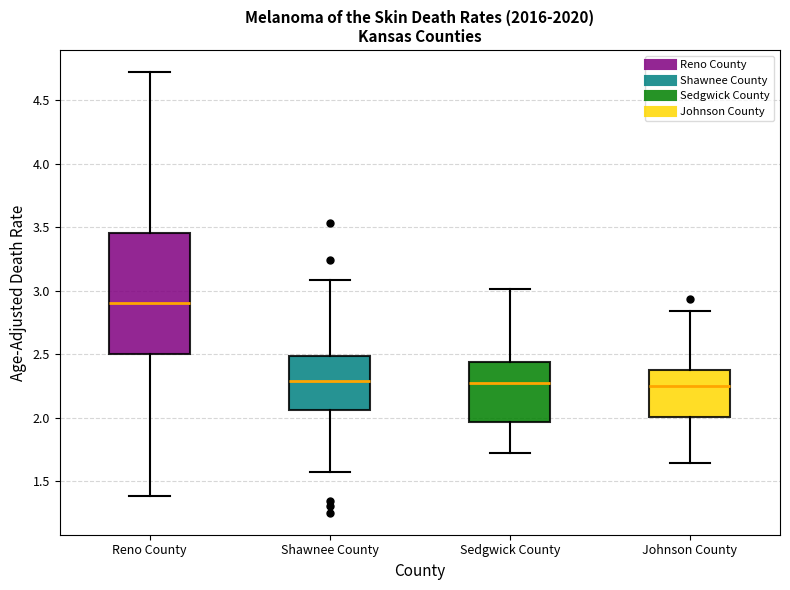

Where is the upper edge of the box for Sedgwick County on the y-axis? The values are not printed on the chart, so give them approximately, as read against the axis.

2.45